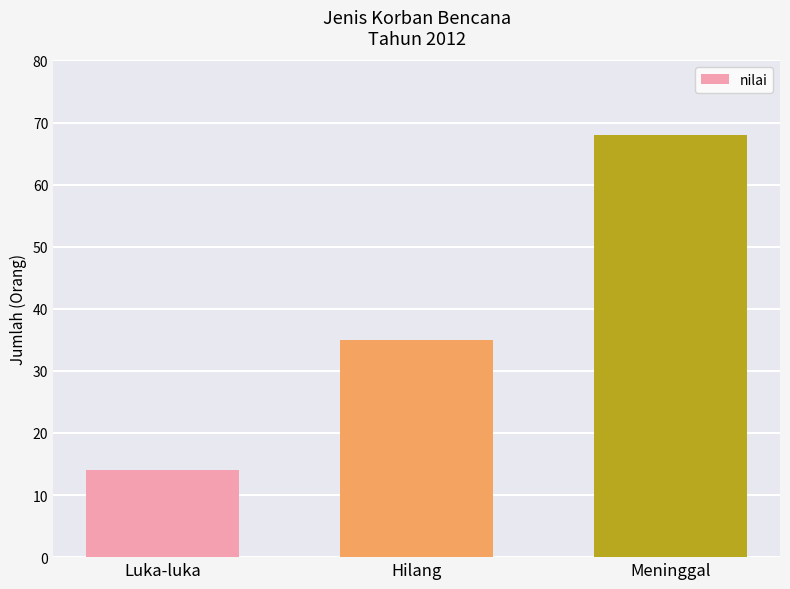

The value at Meninggal is 68. True or false?

True